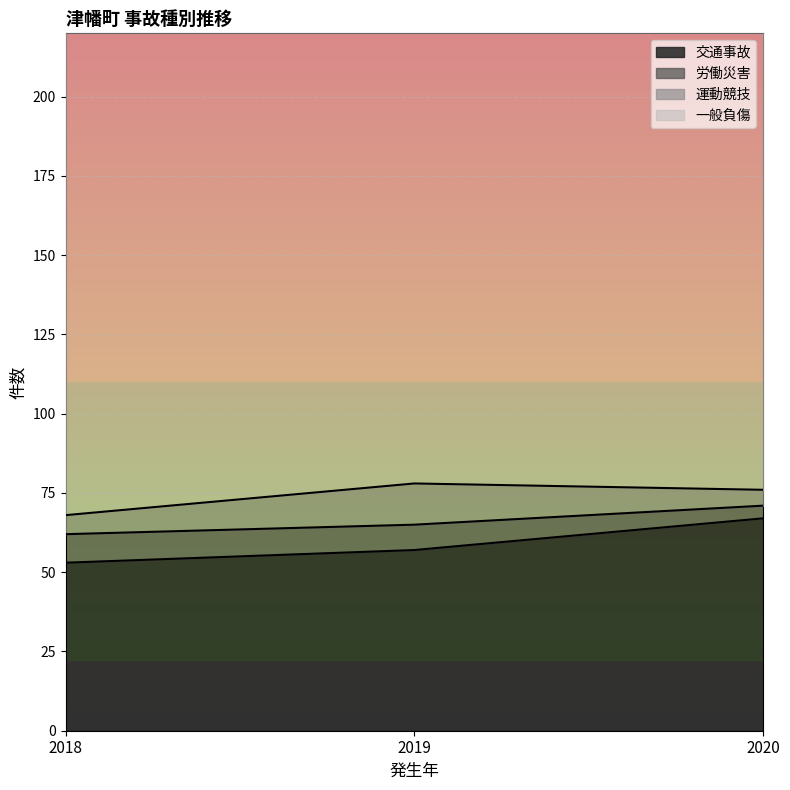

What is the smallest value displayed?

53